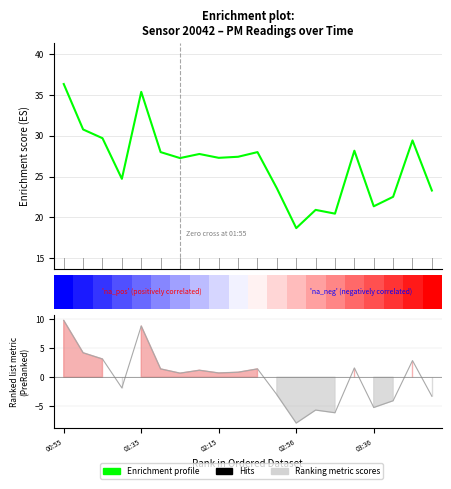

Between 17.5 and 14, which is larger?

17.5